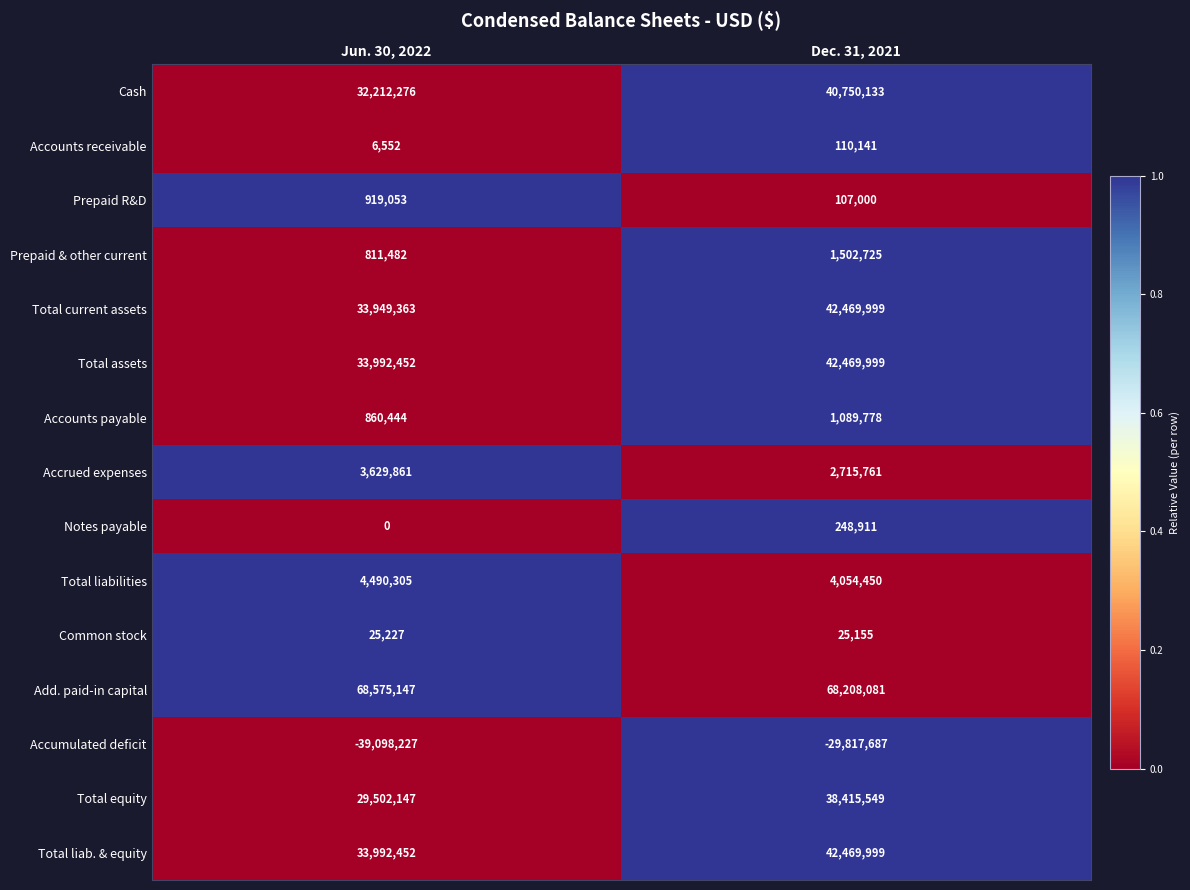

Which series has the largest total across all categories?

Add. paid-in capital